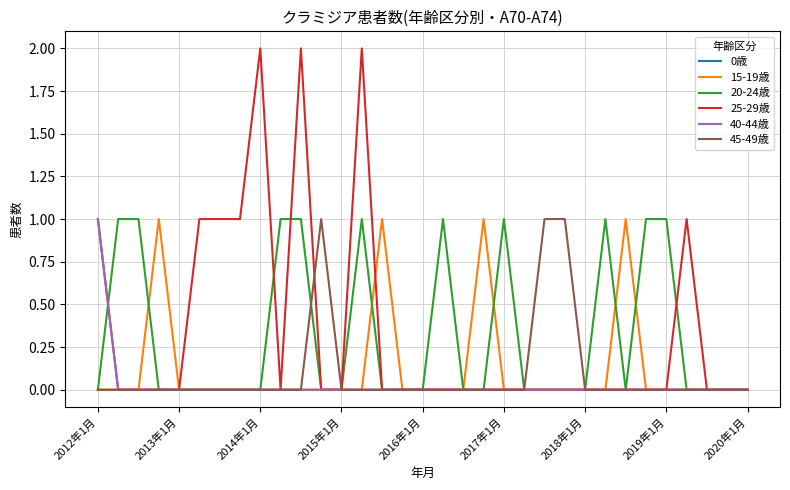

Which series has the largest range (max minus min)?

25-29歳